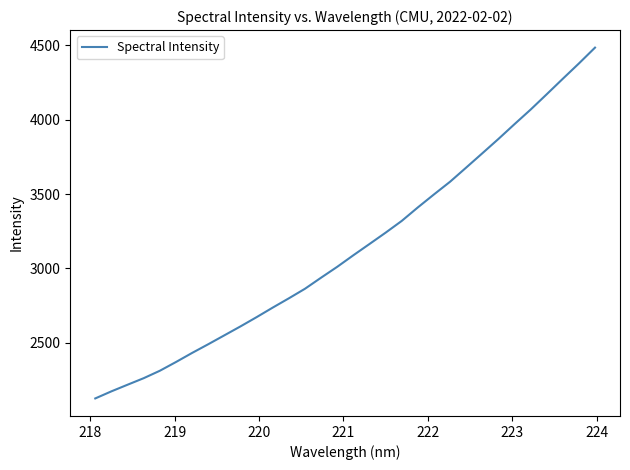

What is the smallest value displayed?

2126.7